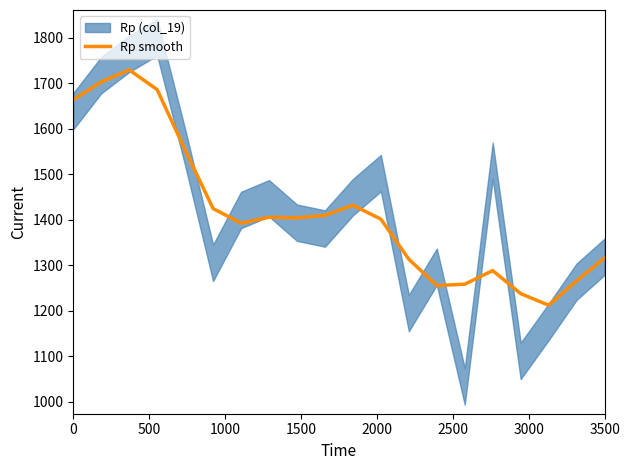

Reading left to right, what are all the values shown in this chart?

1664.1	1703.2	1729.7	1686.3	1553.5	1424.7	1392.6	1405.6	1404.4	1409.8	1432.0	1401.6	1313.3	1255.5	1258.4	1288.3	1237.7	1212.1	1265.7	1316.3